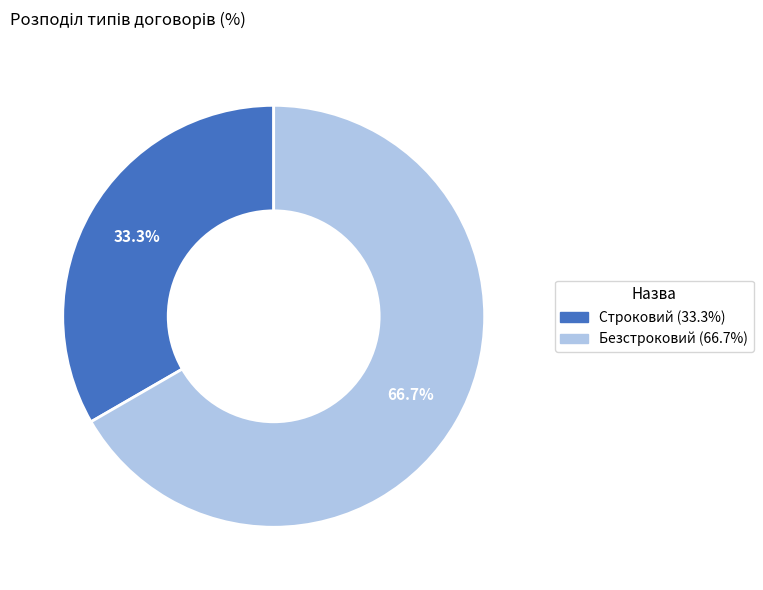

To the nearest percent, what is the average slice percentage?

50%